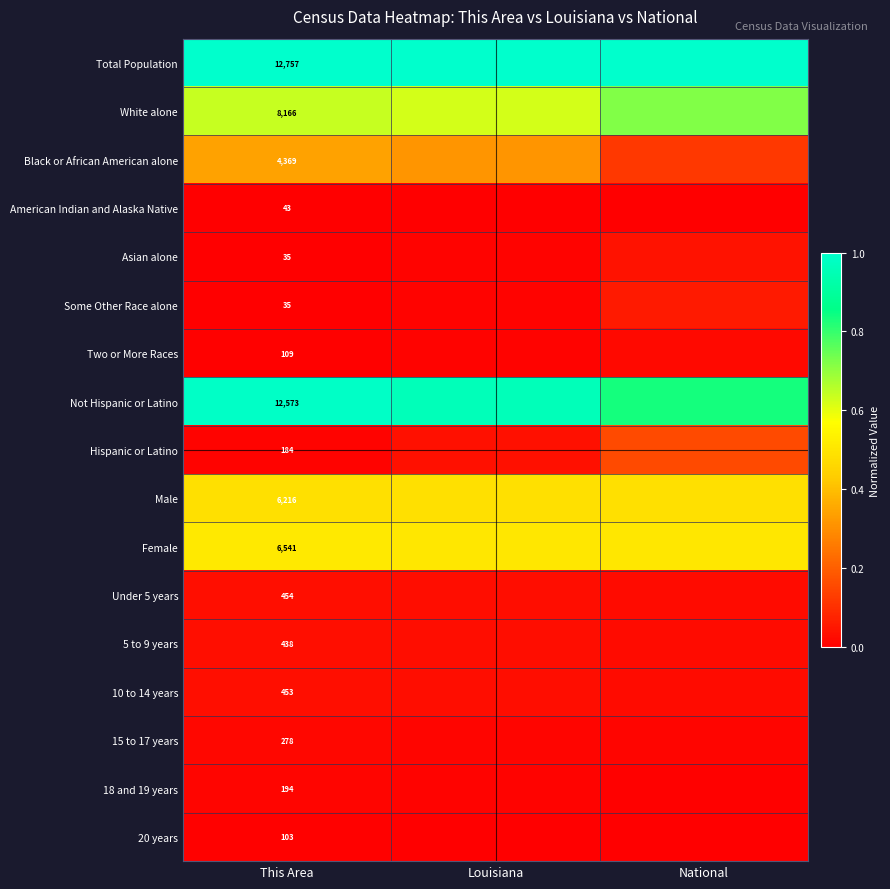

Is the value of 5 to 9 years at National greater than the value of 15 to 17 years at Louisiana?

Yes